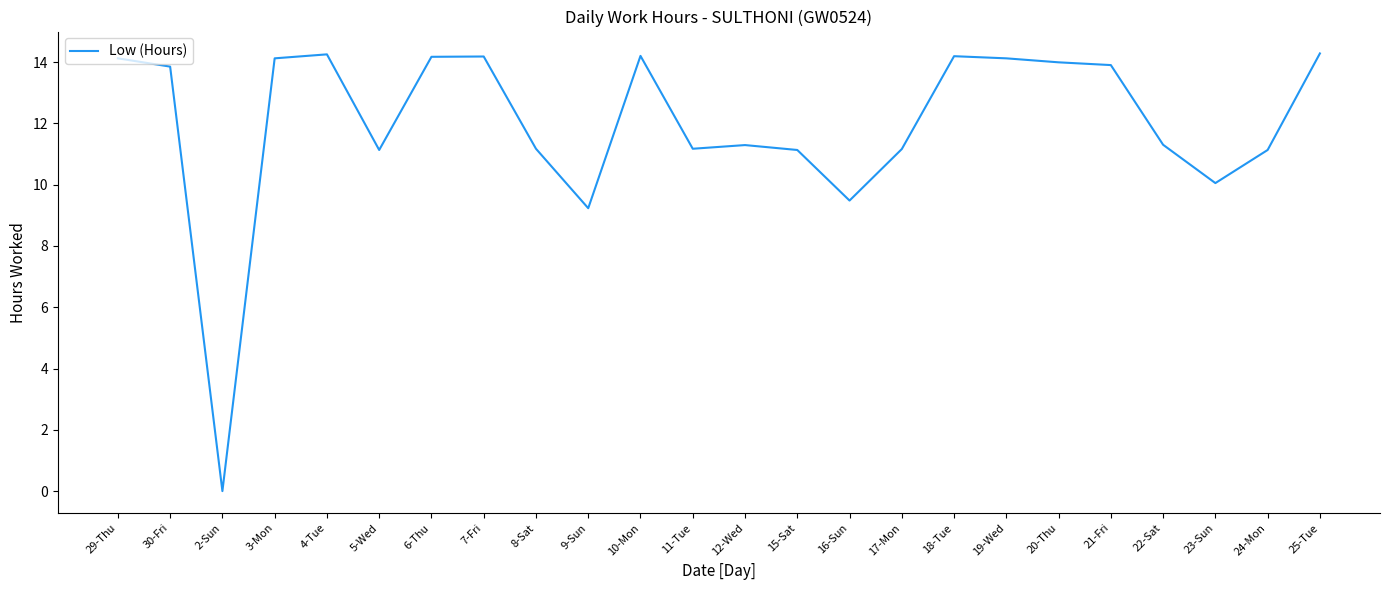

What is the sum of all values?

287.6